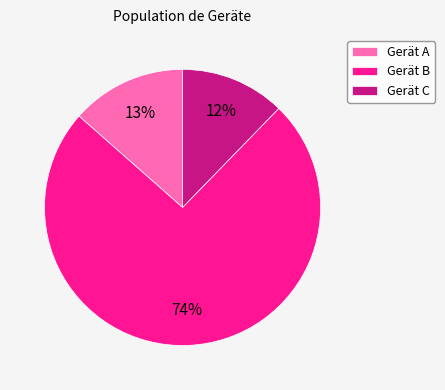

What is the smallest slice in the pie chart?

Gerät C